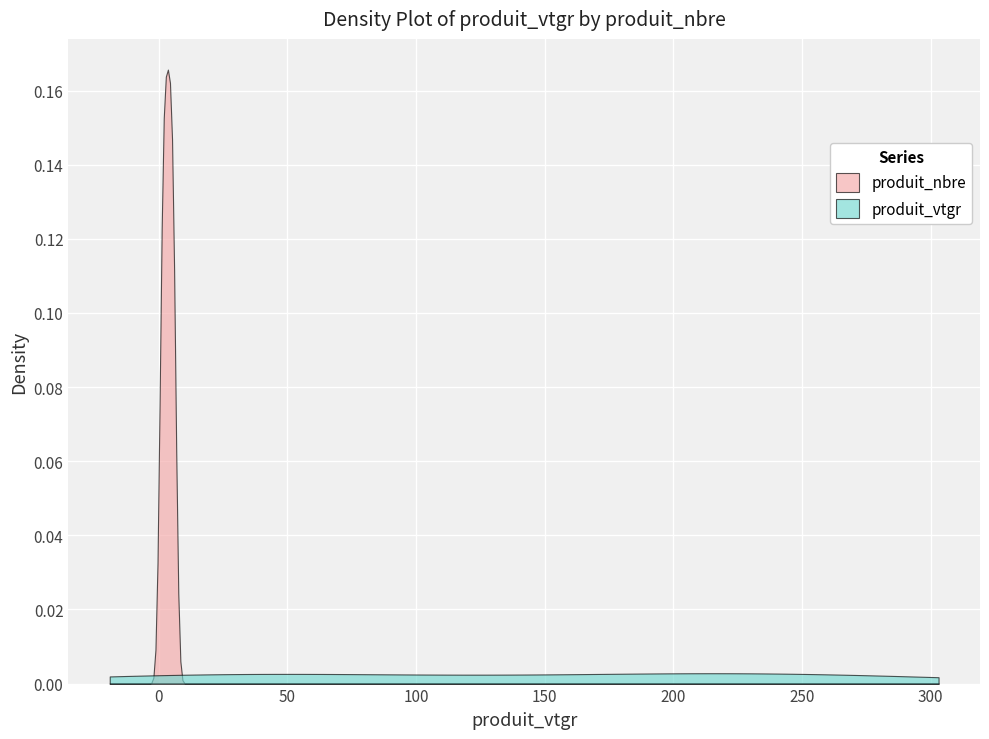

Count the produit_nbre values in the range 2 to 5.

4